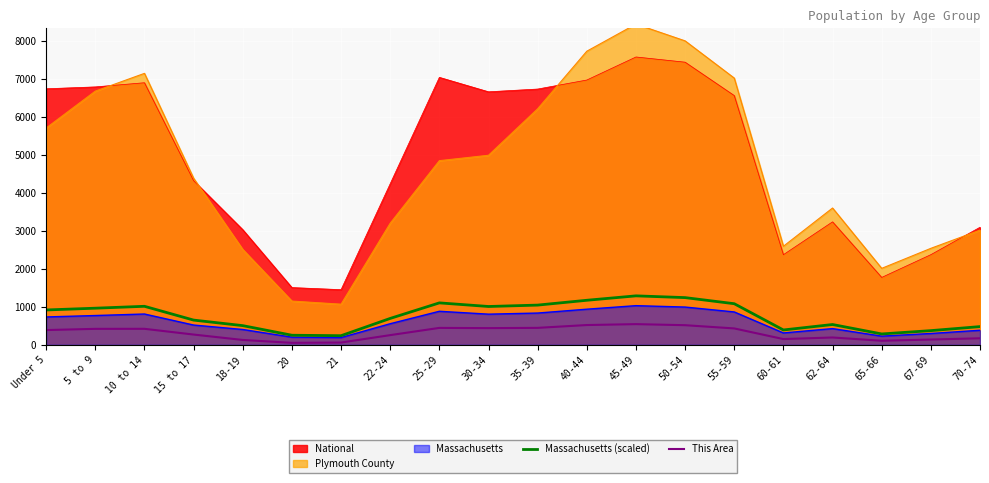

Which label corresponds to the largest value in the chart?

45-49